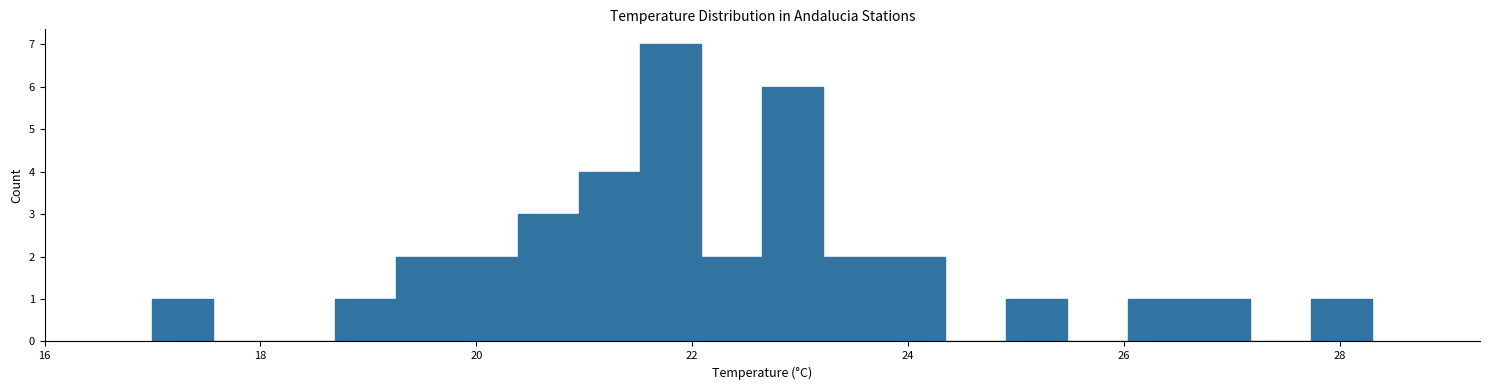

Read against the x-axis, roughly where is the centre of the tallest bar?

21.8